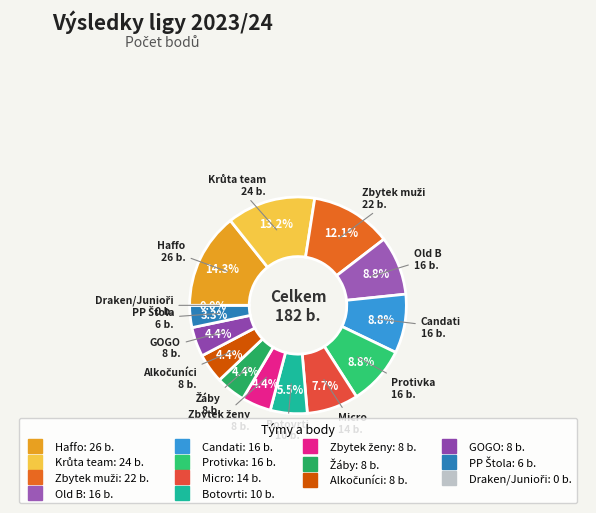

Does any single category account for the majority?

No